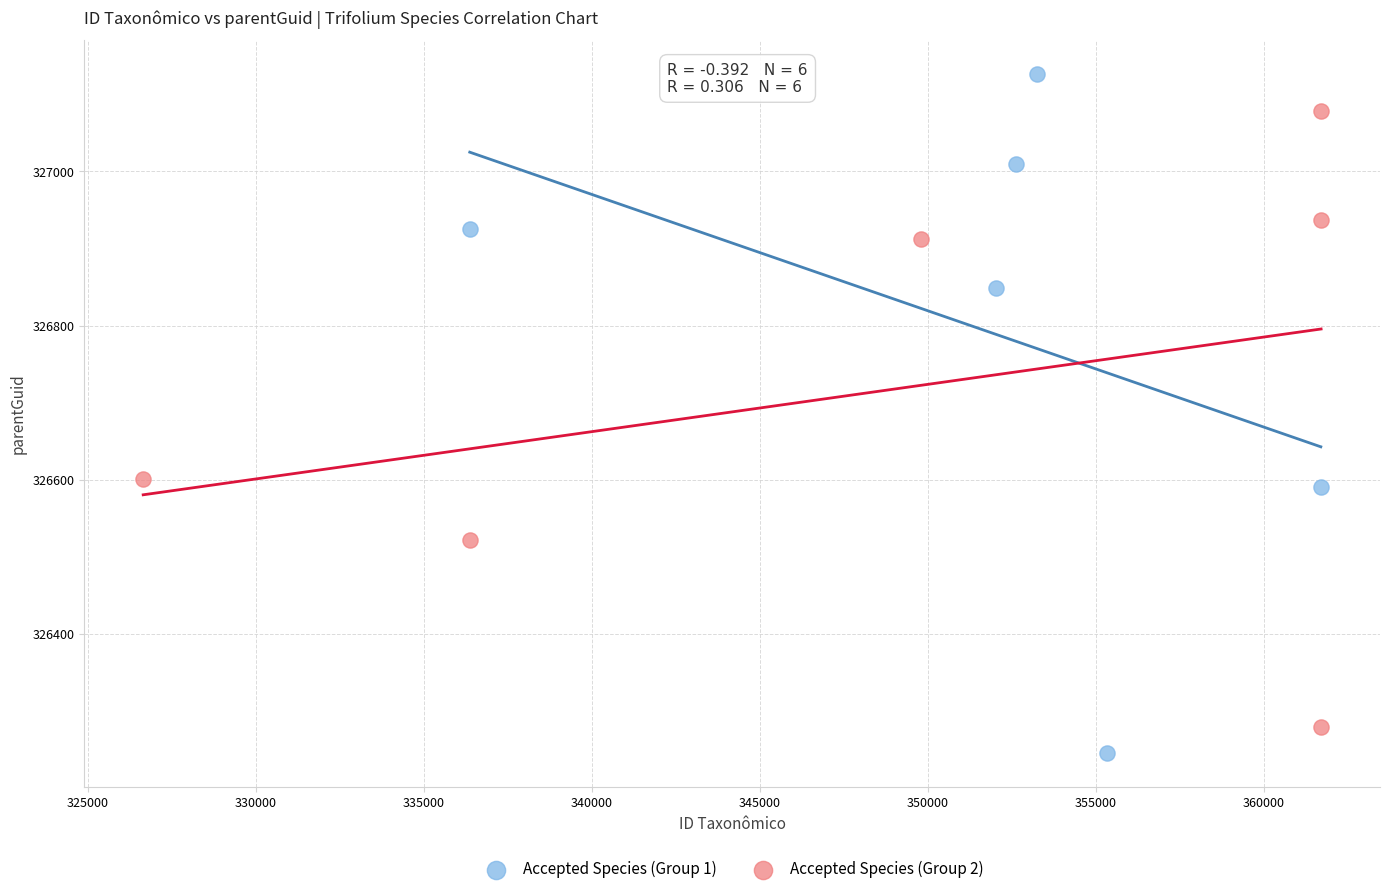

Which series has the widest spread of Y values?

Accepted Species (Group 1)